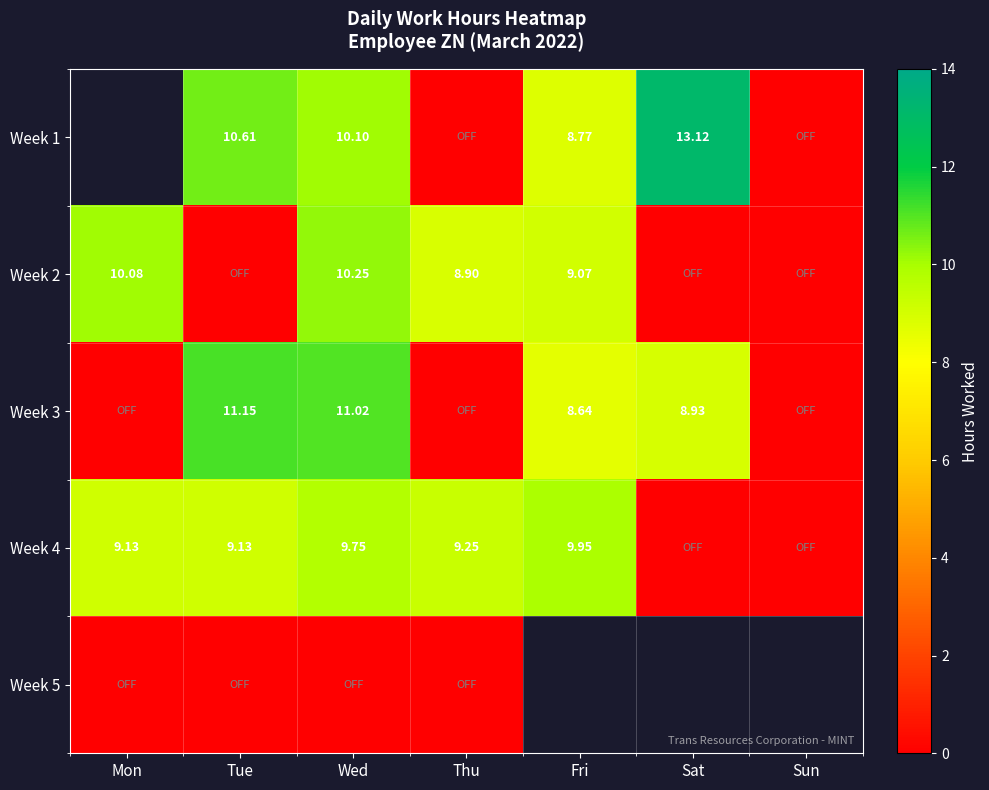

List the series in order of their overall mean, highest first.

Week 4, Week 5, Week 3, Week 1, Week 2